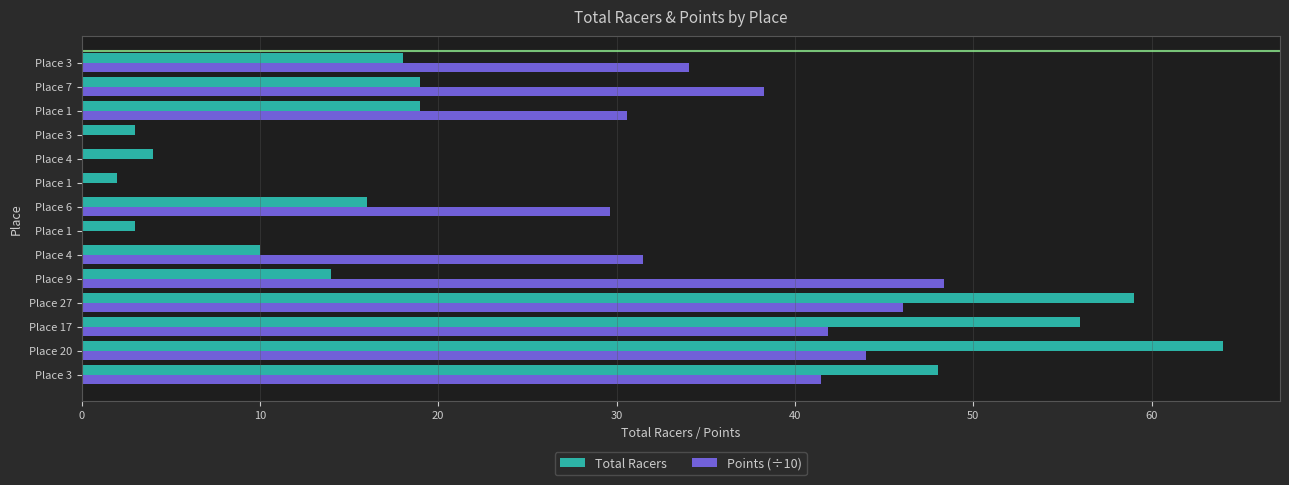

Rank the series by their average value, from lowest to highest.

Total Racers, Points (÷10)